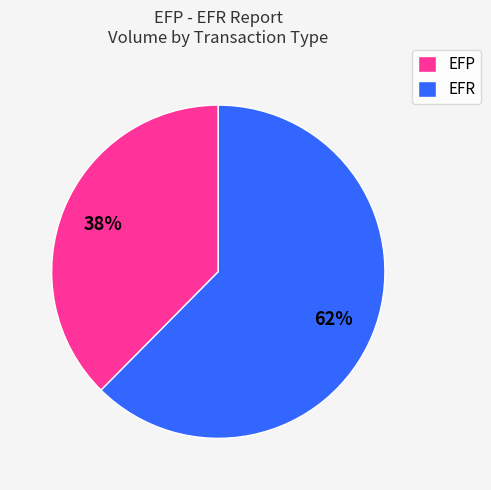

Combined, do EFR and EFP account for over 50%?

Yes